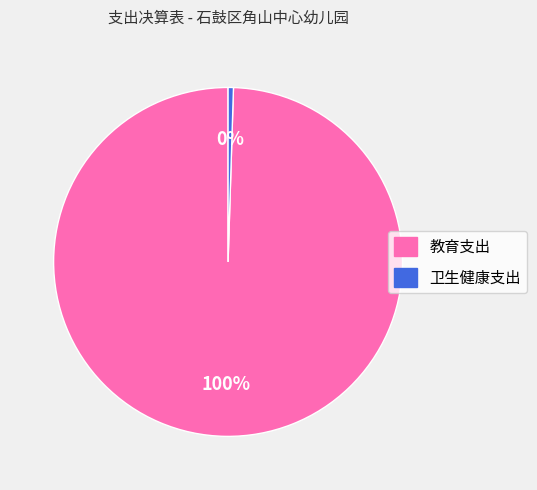

Between 教育支出 and 卫生健康支出, which is larger?

教育支出